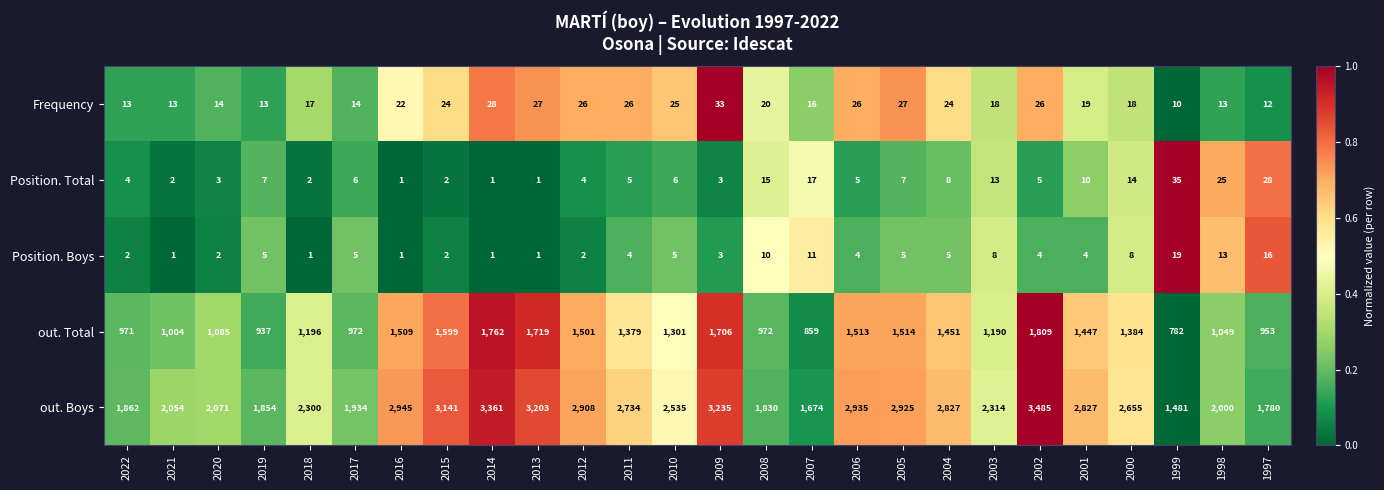

Which category has the highest value across all series?

2002